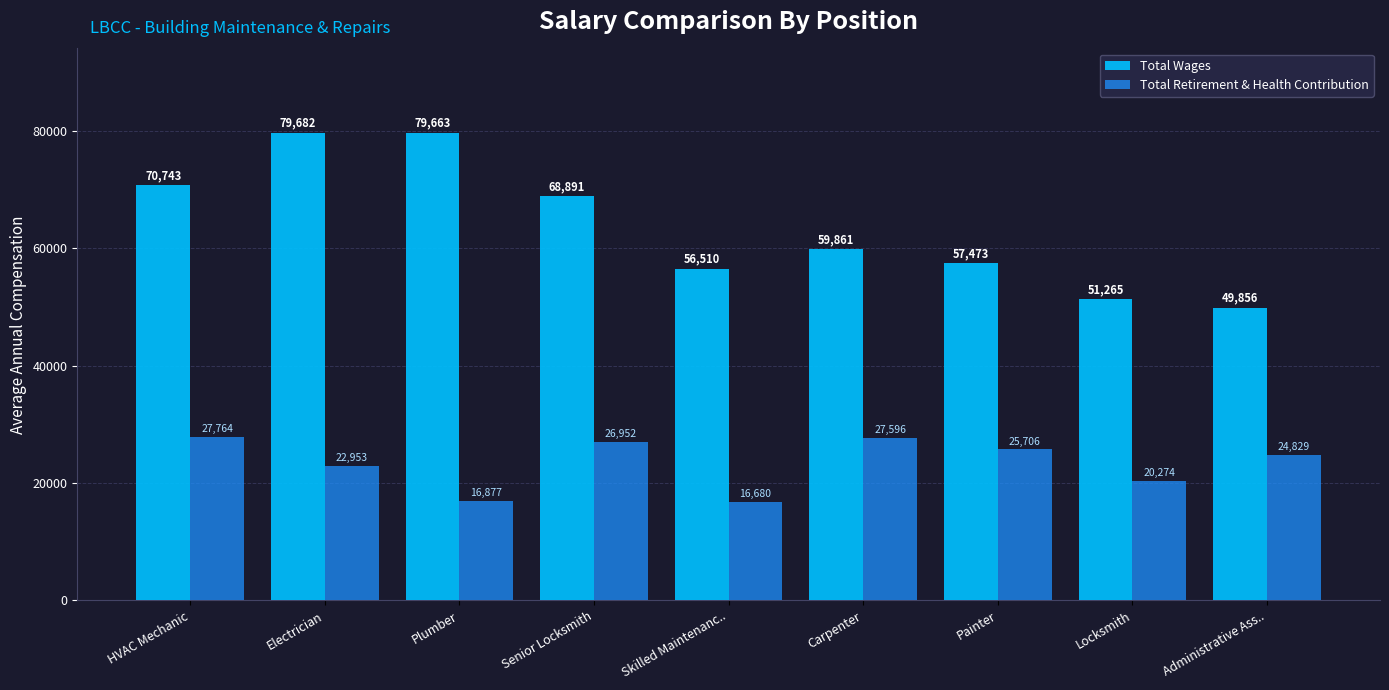

At which label does Total Wages reach its peak?

Electrician